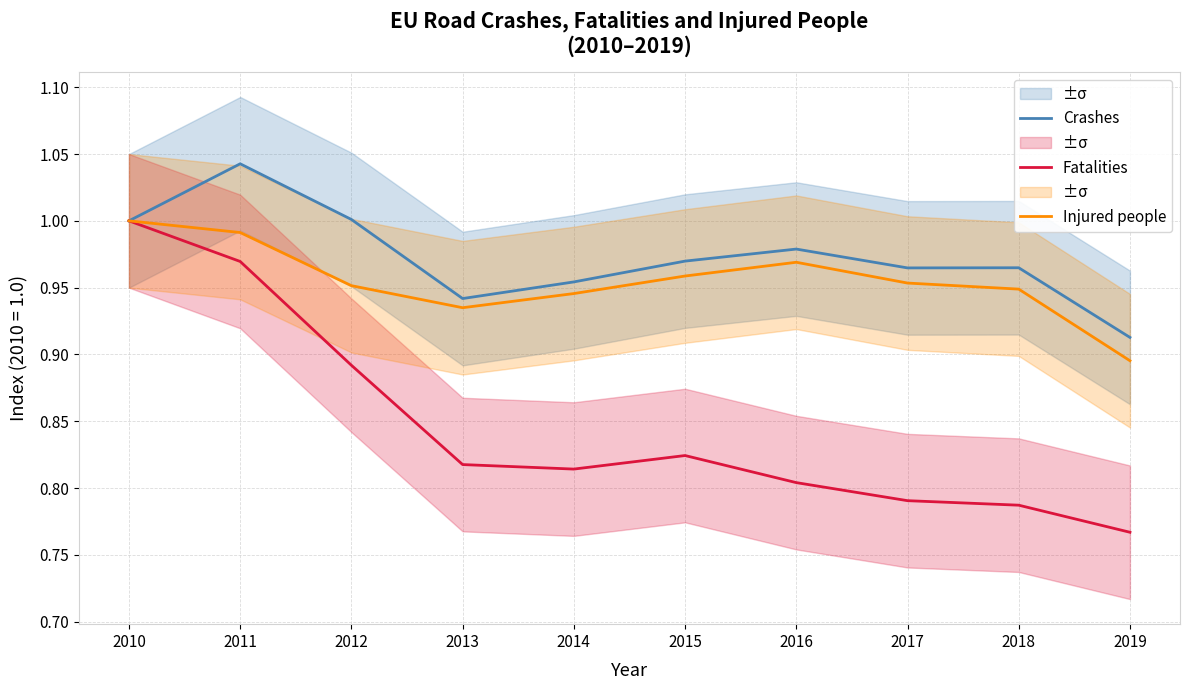

What is the value of the Injured people point at the 3rd from the left?

1.0